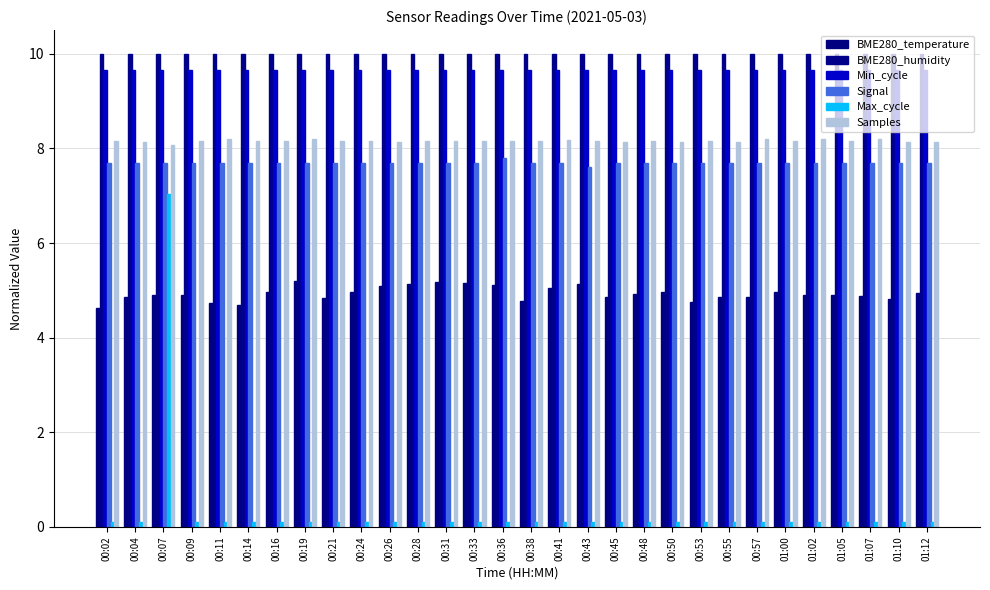

Is it true that BME280_temperature equals 4.9 at 01:12?

True